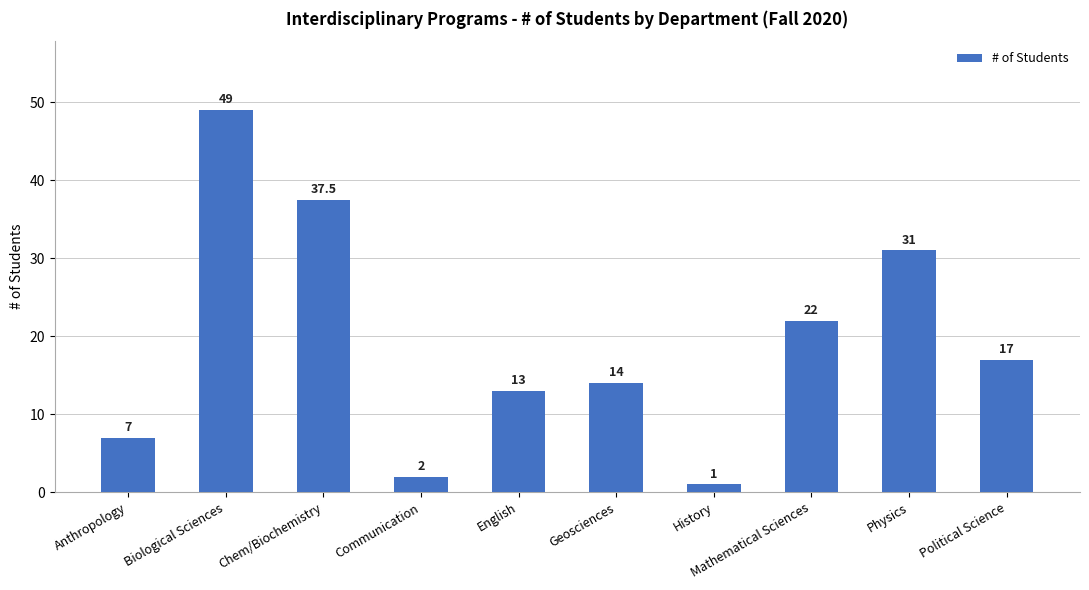

How many series are shown in this chart?

1